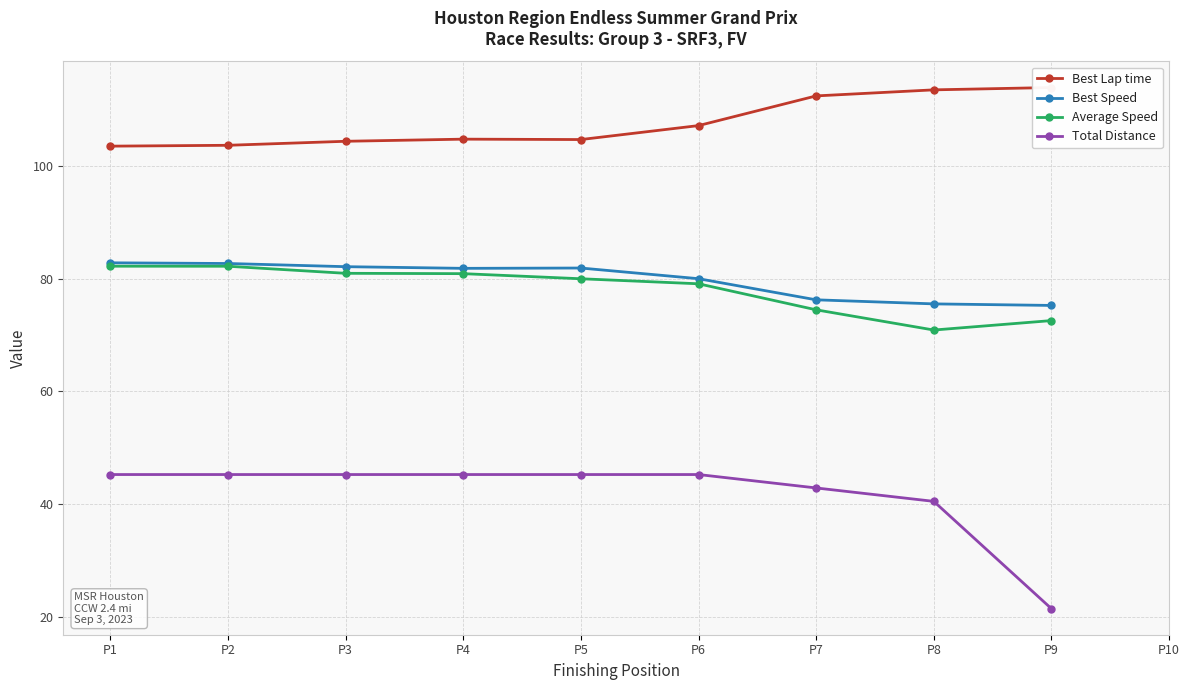

How many values in the Best Lap time series exceed 104?

7